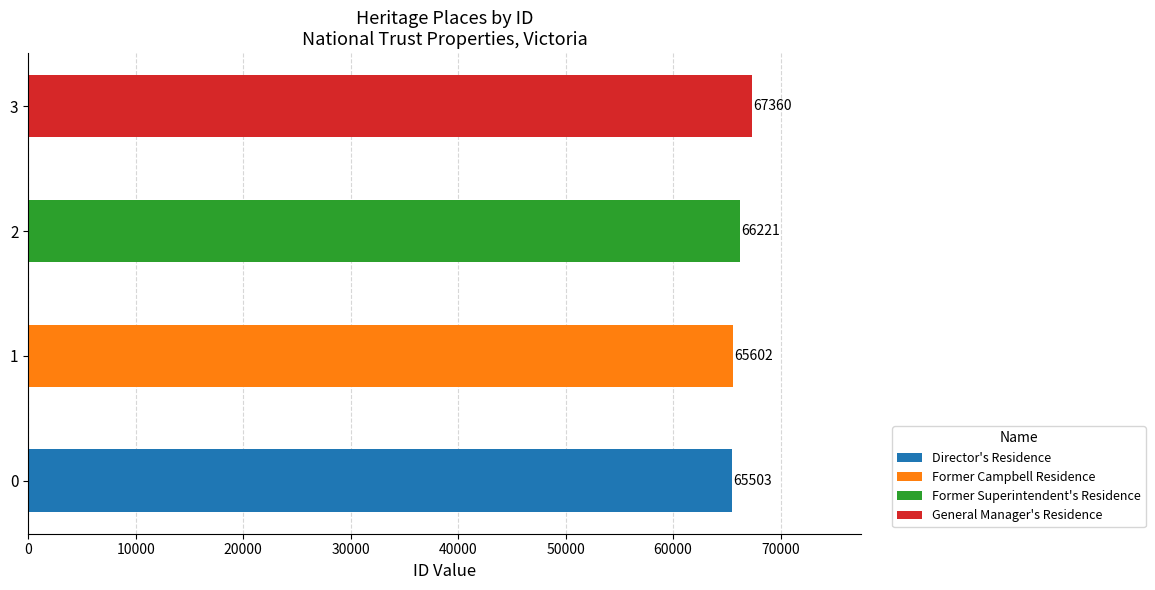

What position from the left is General Manager's Residence?

4